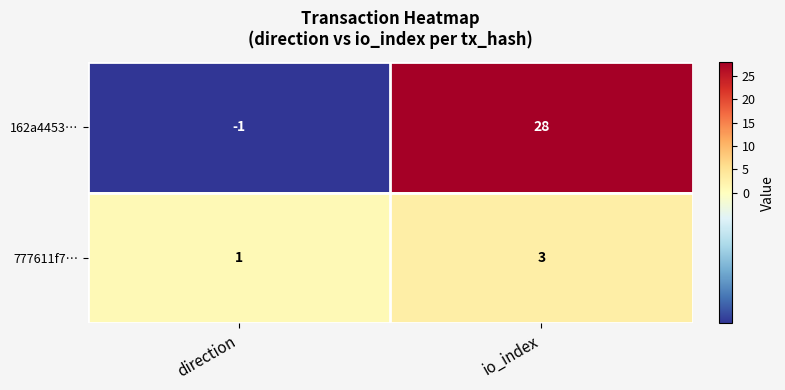

The 162a4453… series shows 28 at io_index. True or false?

True